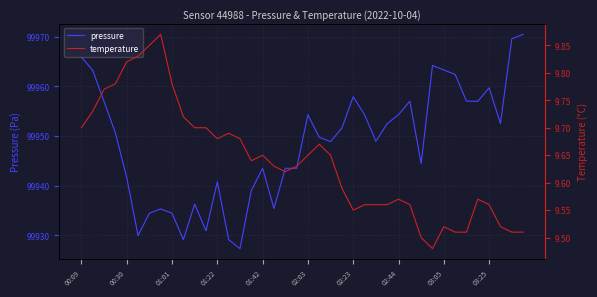

Is it true that pressure equals 99959.7 at 03:25?

True